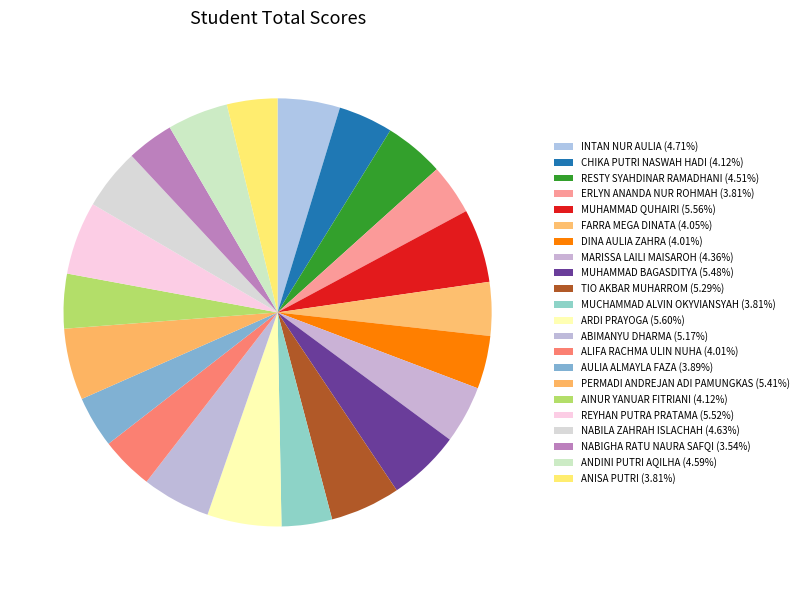

To the nearest percent, what is the difference between the largest and smallest slice percentages?

2%